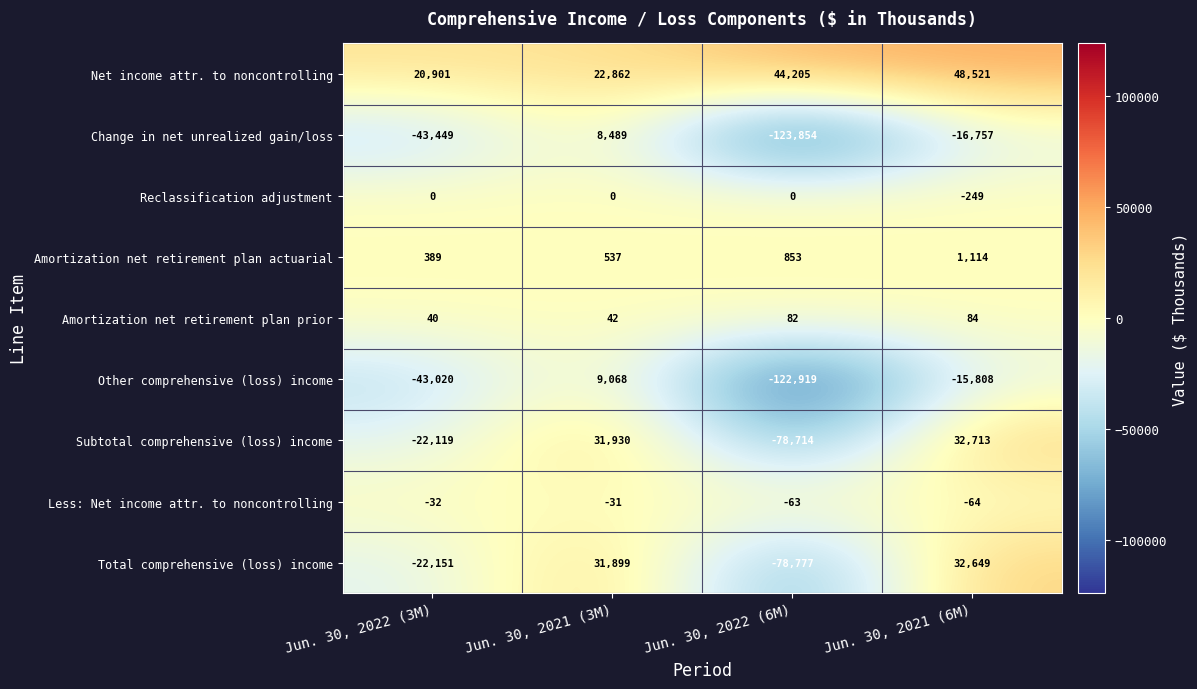

What is the sum of the Total comprehensive (loss) income values at Jun. 30, 2022 (3M) and Jun. 30, 2021 (3M)?

9748